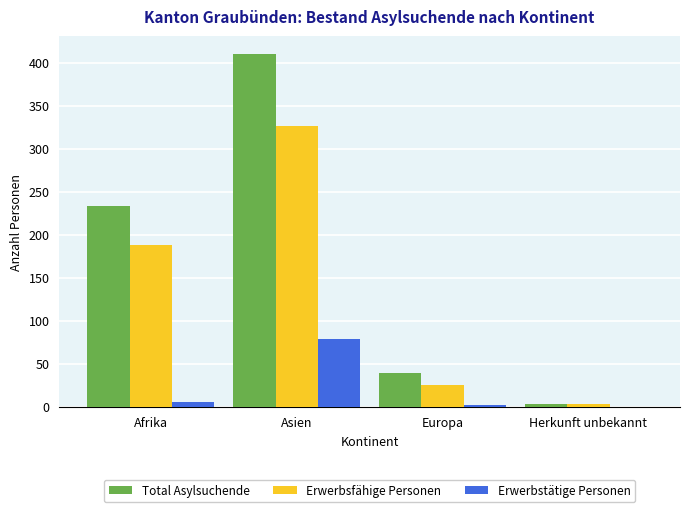

Is the value of Erwerbstätige Personen at Afrika greater than the value of Erwerbsfähige Personen at Europa?

No